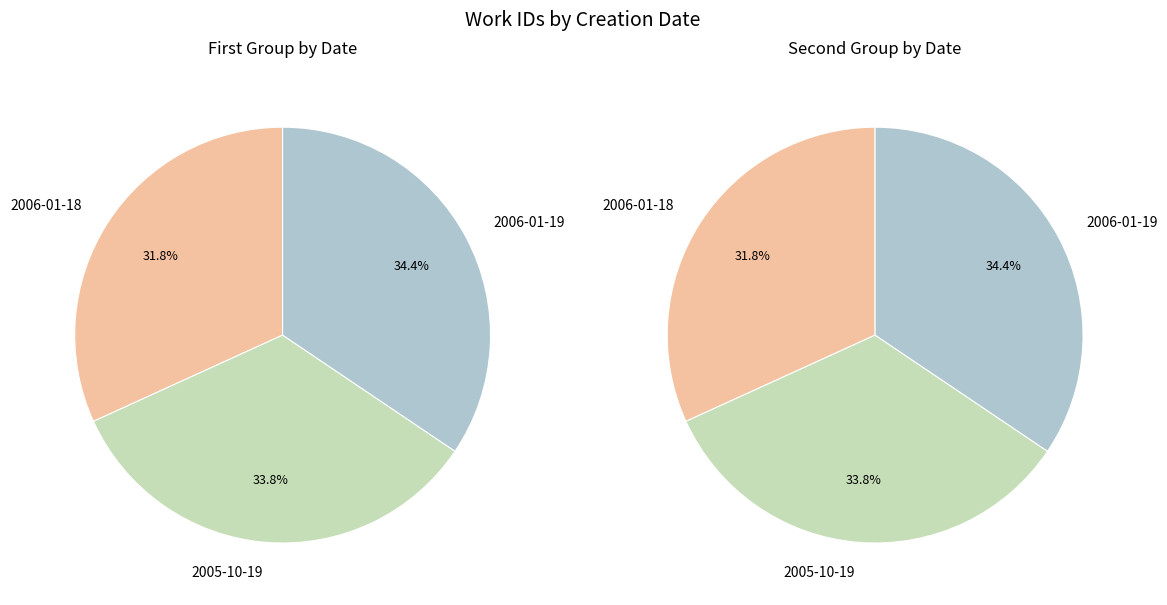

Is the sum of 2006-01-19 and 2005-10-19 greater than half?

Yes